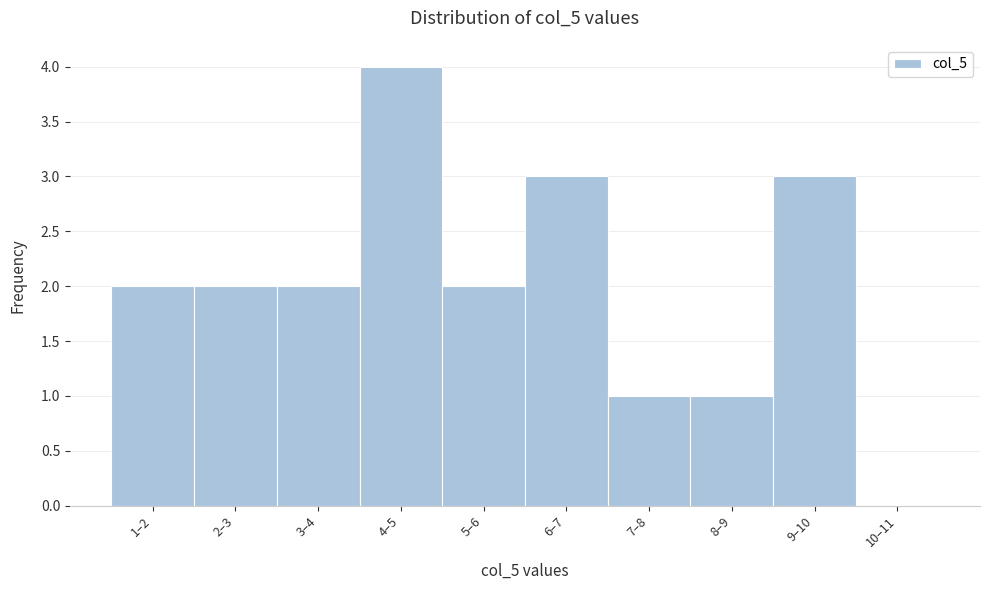

Reading left to right, extract all data points from this chart.

1–2=2	2–3=2	3–4=2	4–5=4	5–6=2	6–7=3	7–8=1	8–9=1	9–10=3	10–11=0